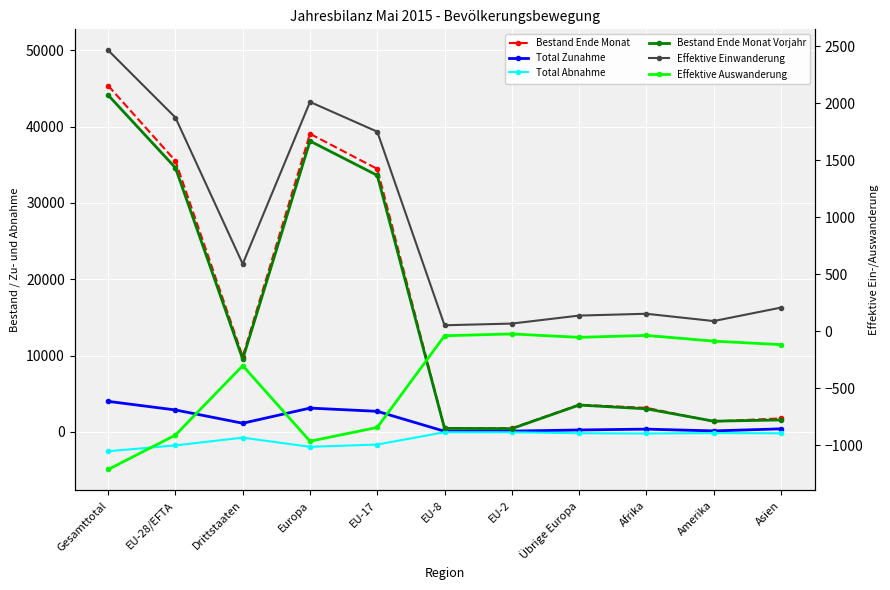

List the series in order of their peak value, lowest first.

Total Abnahme, Effektive Auswanderung, Effektive Einwanderung, Total Zunahme, Bestand Ende Monat Vorjahr, Bestand Ende Monat